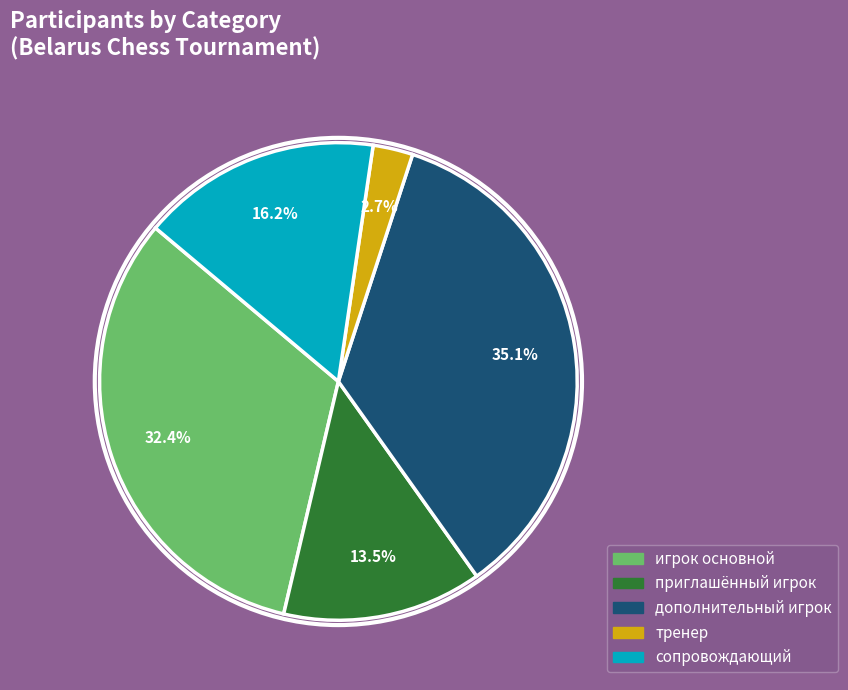

Is it true that игрок основной is 32% of the pie?

True